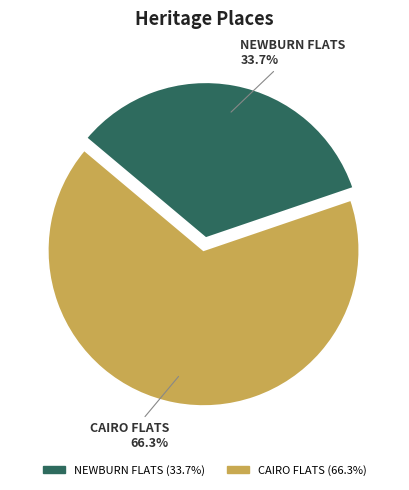

Which category accounts for the majority?

CAIRO FLATS